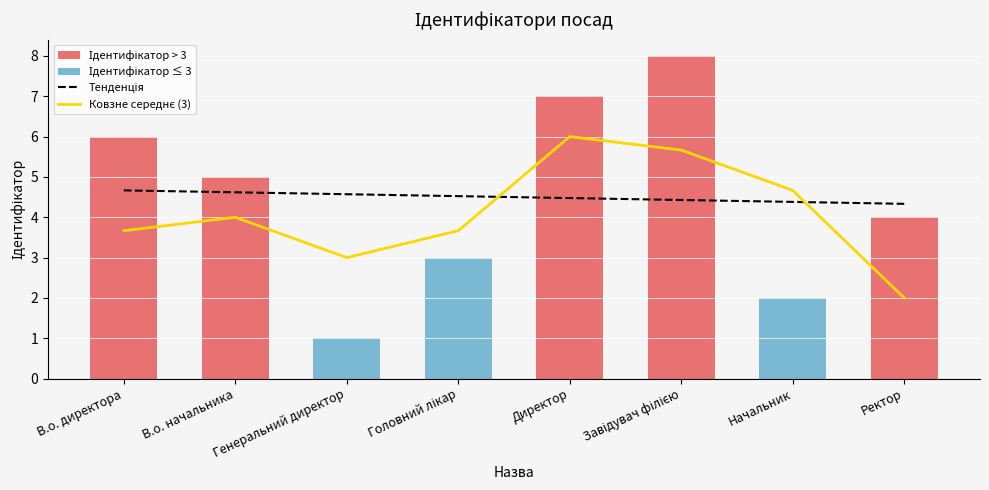

At which category is the sum across all series the highest?

Завідувач філією